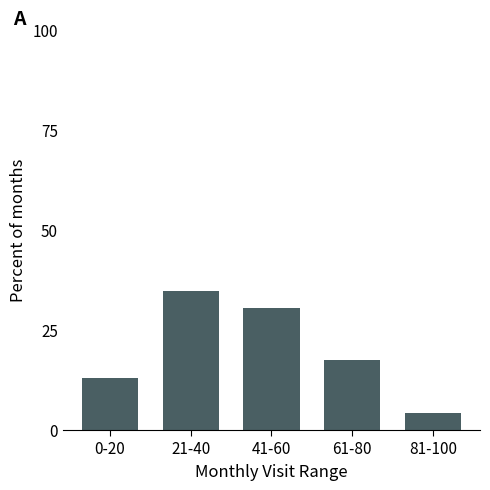

Are the bars horizontal?

No